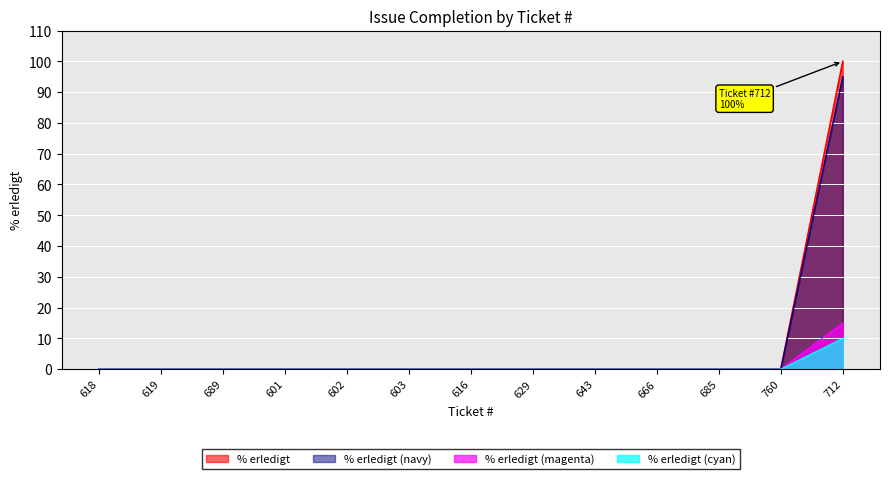

Between 616 and 689, which is larger?

616